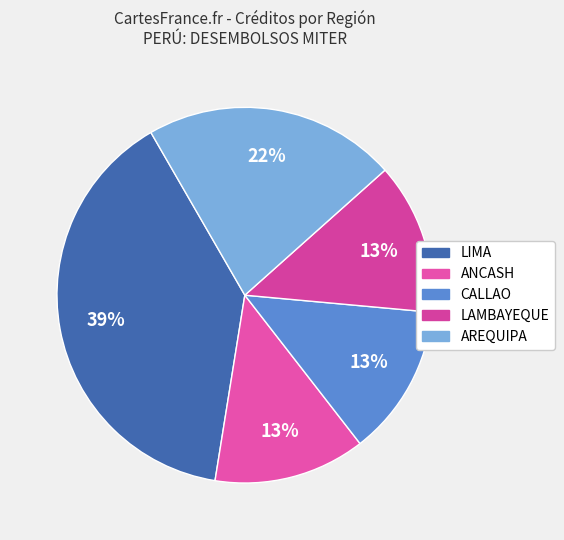

To the nearest percent, what is the combined percentage of LIMA and LAMBAYEQUE?

52%